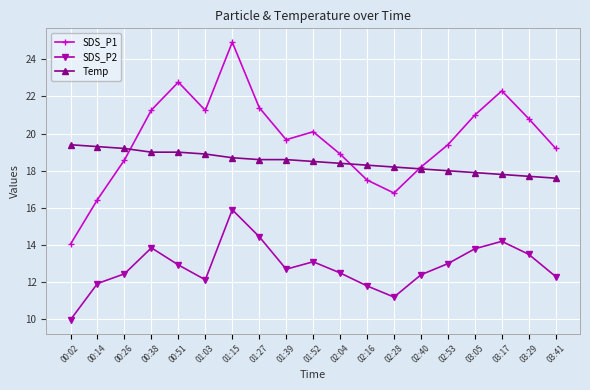

True or false: SDS_P2 and SDS_P1 cross at least once.

False